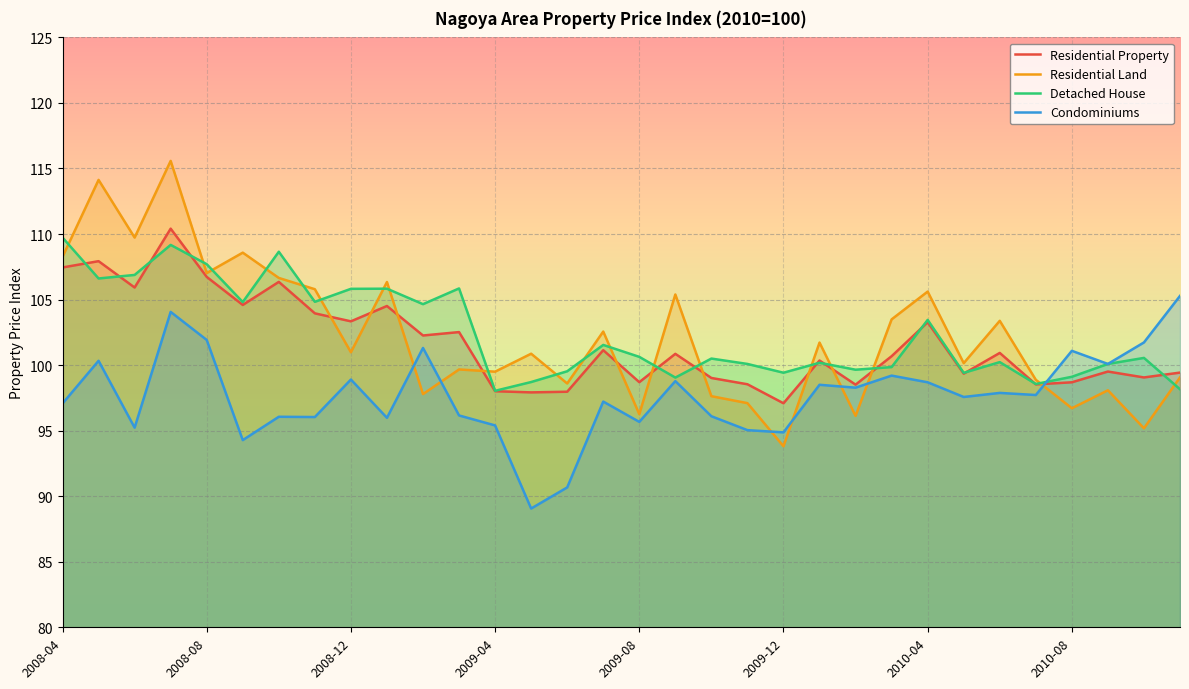

What position from the right is 14?

18